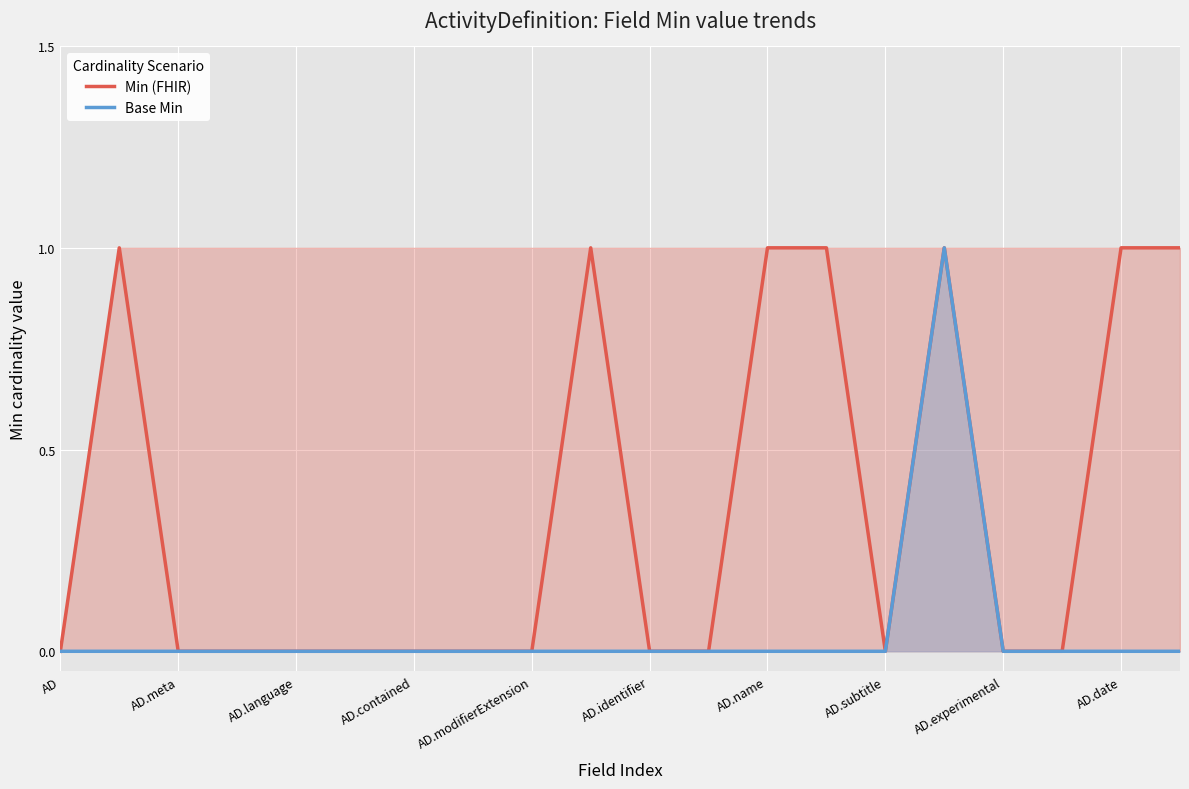

What is the difference between the maximum and minimum values in the Base Min series?

1